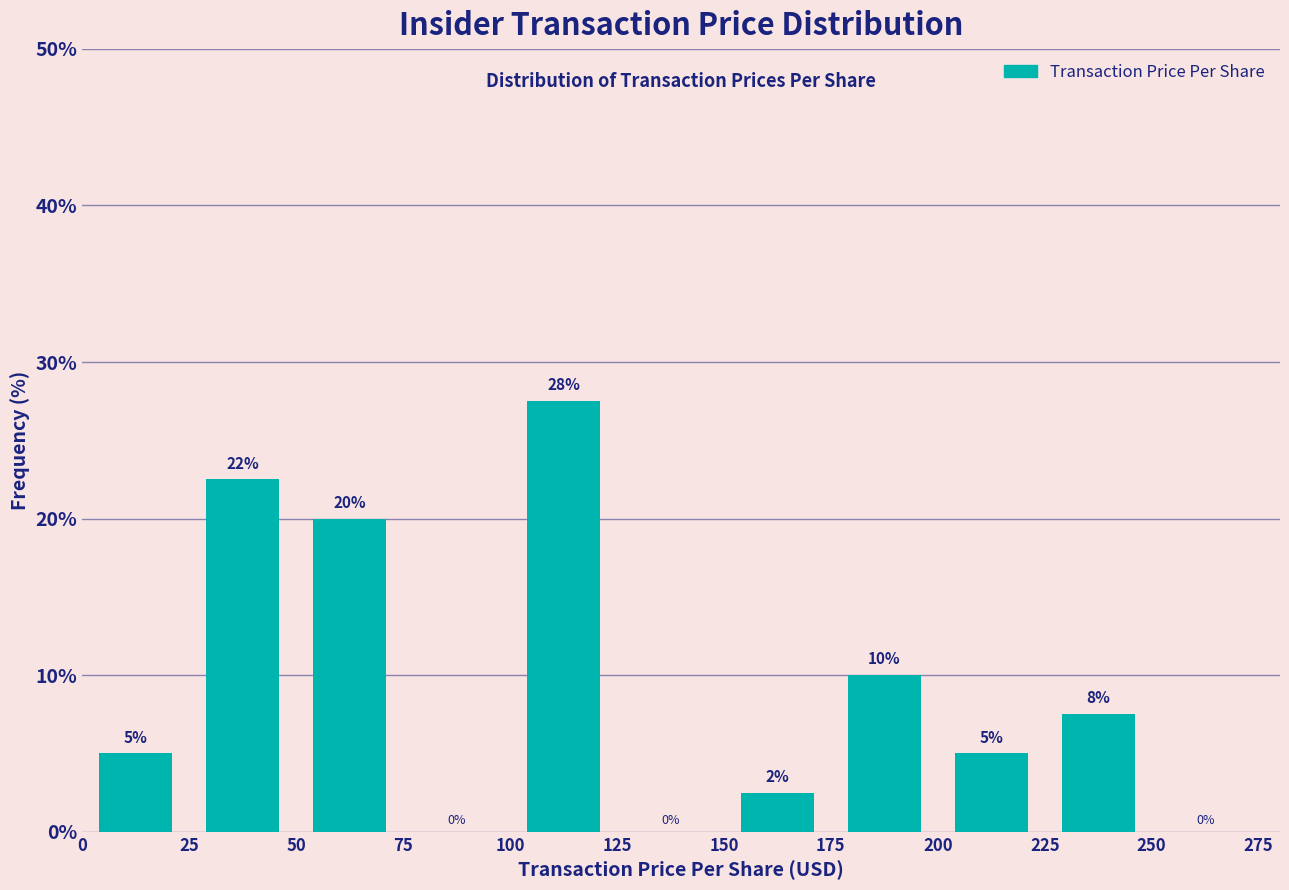

Over which range of the x-axis is the bar tallest?

100 to 125